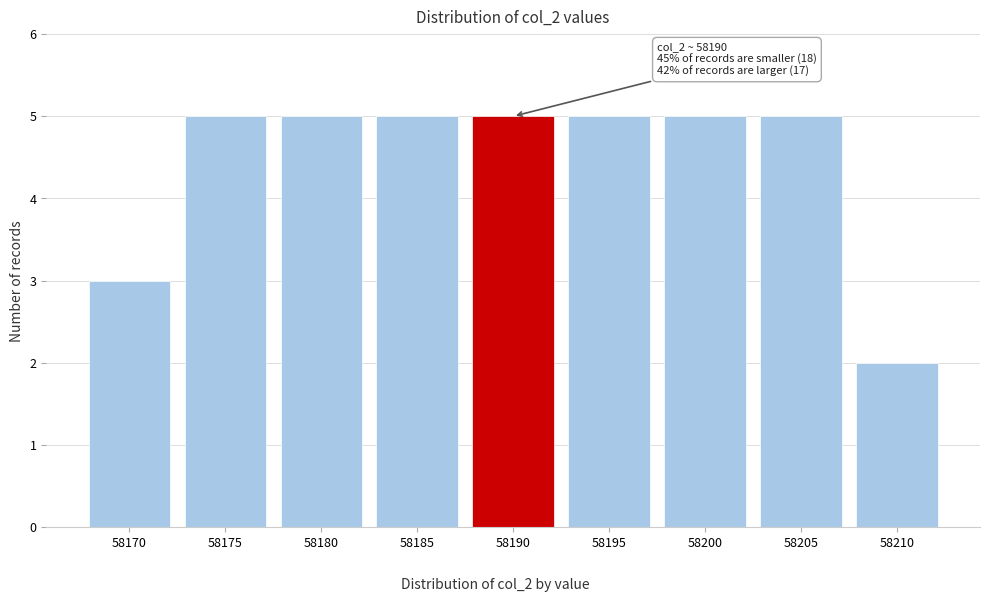

Reading left to right, extract all data points from this chart.

3	5	5	5	5	5	5	5	2